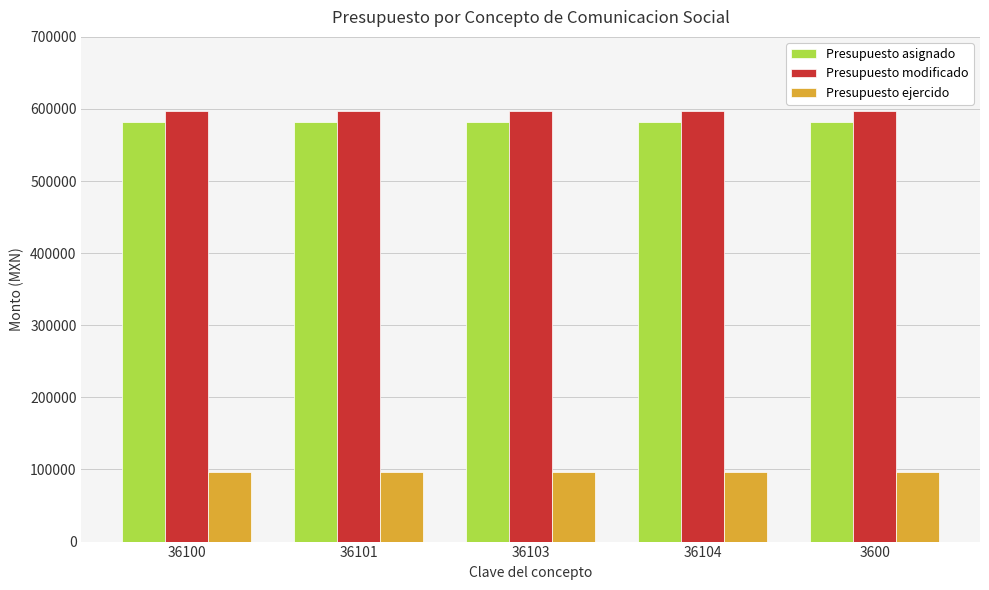

Reading left to right, transcribe all the data shown in this chart.

Presupuesto asignado: 36100=582608.0	36101=582608.0	36103=582608.0	36104=582608.0	3600=582608.0
Presupuesto modificado: 36100=597320.0	36101=597320.0	36103=597320.0	36104=597320.0	3600=597320.0
Presupuesto ejercido: 36100=97038.6	36101=97038.6	36103=97038.6	36104=97038.6	3600=97038.6